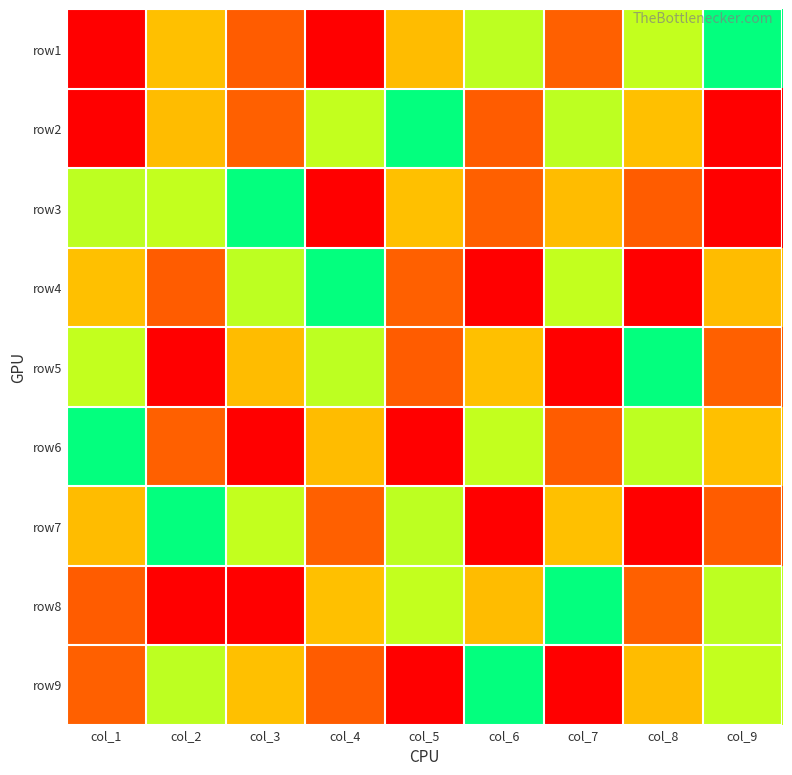

Reading left to right, transcribe all the data shown in this chart.

row1: col_1=1	col_2=3	col_3=8	col_4=9	col_5=7	col_6=4	col_7=2	col_8=6	col_9=5
row2: col_1=9	col_2=7	col_3=2	col_4=6	col_5=5	col_6=8	col_7=4	col_8=3	col_9=1
row3: col_1=4	col_2=6	col_3=5	col_4=1	col_5=3	col_6=2	col_7=7	col_8=8	col_9=9
row4: col_1=3	col_2=8	col_3=4	col_4=5	col_5=2	col_6=1	col_7=6	col_8=9	col_9=7
row5: col_1=6	col_2=9	col_3=7	col_4=4	col_5=8	col_6=3	col_7=1	col_8=5	col_9=2
row6: col_1=5	col_2=2	col_3=1	col_4=7	col_5=9	col_6=6	col_7=8	col_8=4	col_9=3
row7: col_1=7	col_2=5	col_3=6	col_4=2	col_5=4	col_6=9	col_7=3	col_8=1	col_9=8
row8: col_1=8	col_2=1	col_3=9	col_4=3	col_5=6	col_6=7	col_7=5	col_8=2	col_9=4
row9: col_1=2	col_2=4	col_3=3	col_4=8	col_5=1	col_6=5	col_7=9	col_8=7	col_9=6